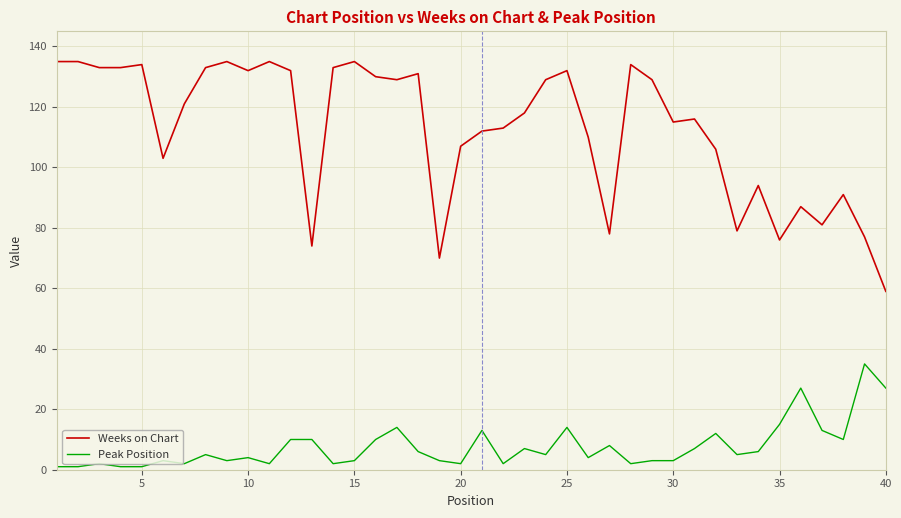

Reading left to right, transcribe all the data shown in this chart.

Weeks on Chart: 135	135	133	133	134	103	121	133	135	132	135	132	74	133	135	130	129	131	70	107	112	113	118	129	132	110	78	134	129	115	116	106	79	94	76	87	81	91	77	59
Peak Position: 1	1	2	1	1	3	2	5	3	4	2	10	10	2	3	10	14	6	3	2	13	2	7	5	14	4	8	2	3	3	7	12	5	6	15	27	13	10	35	27